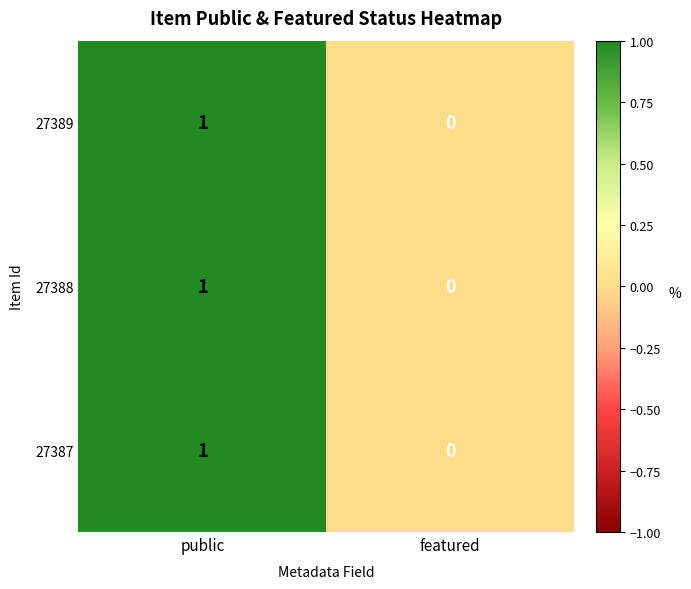

List the labels in order of 27388 value, smallest first.

featured, public